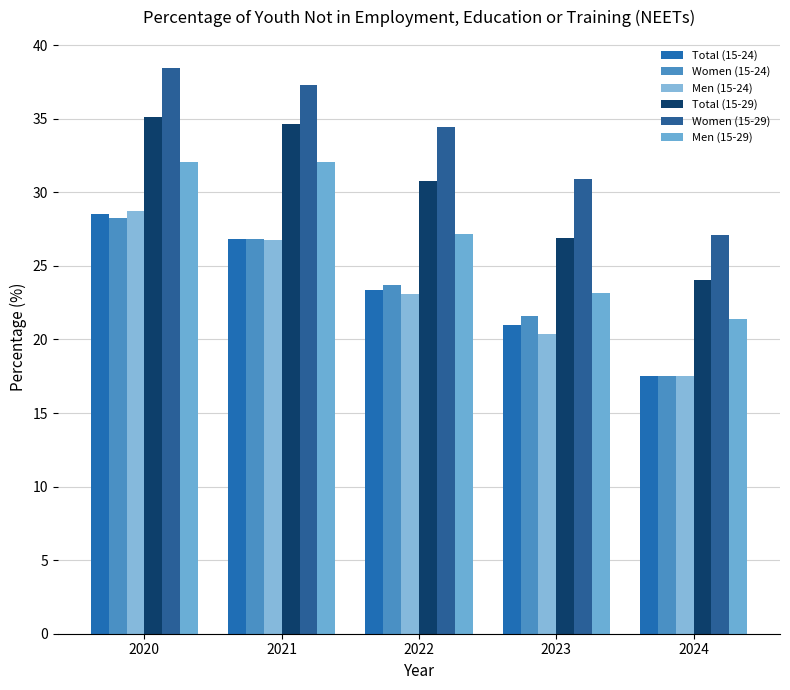

List the labels in order of Women (15-24) value, largest first.

2020, 2021, 2022, 2023, 2024